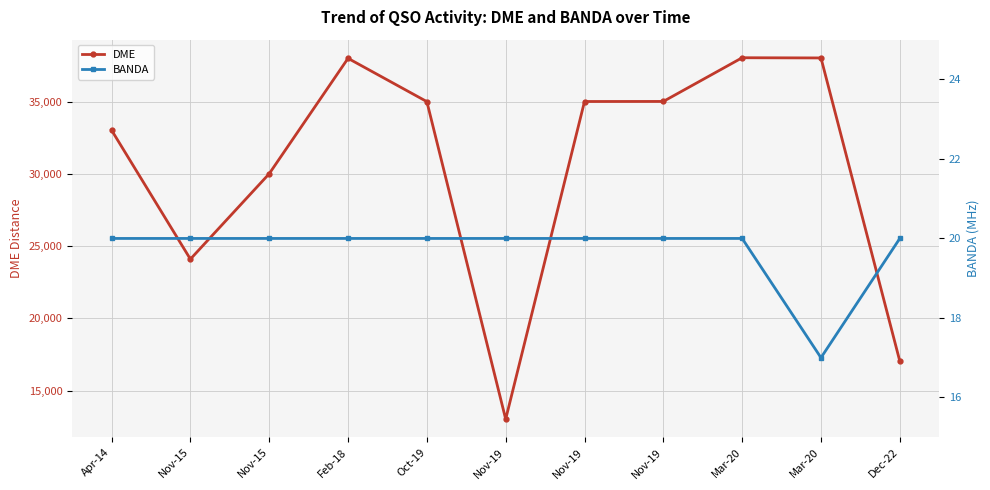

What is the value of the BANDA point at the 7th from the left?

20